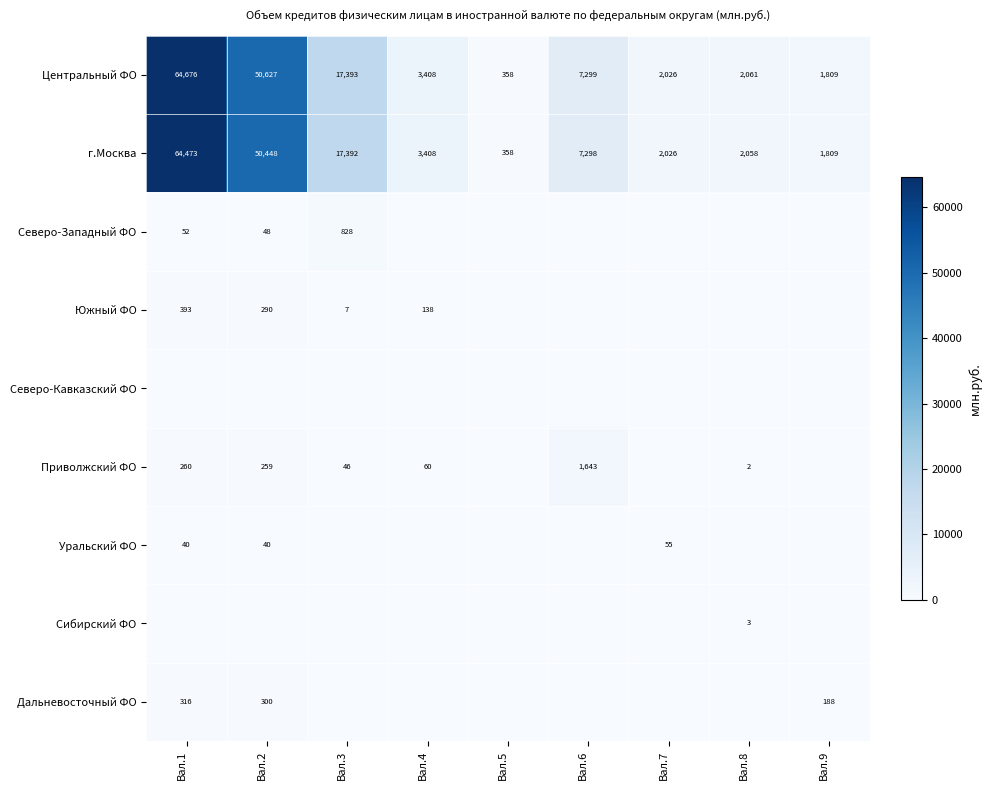

What is the difference between the maximum and minimum values in the Центральный ФО series?

64318